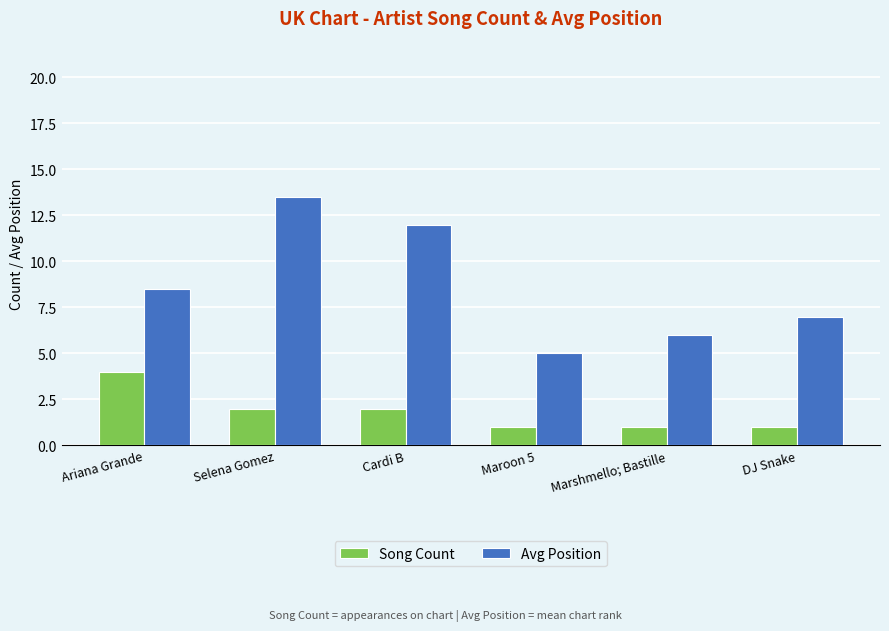

Which series has the largest total across all categories?

Avg Position